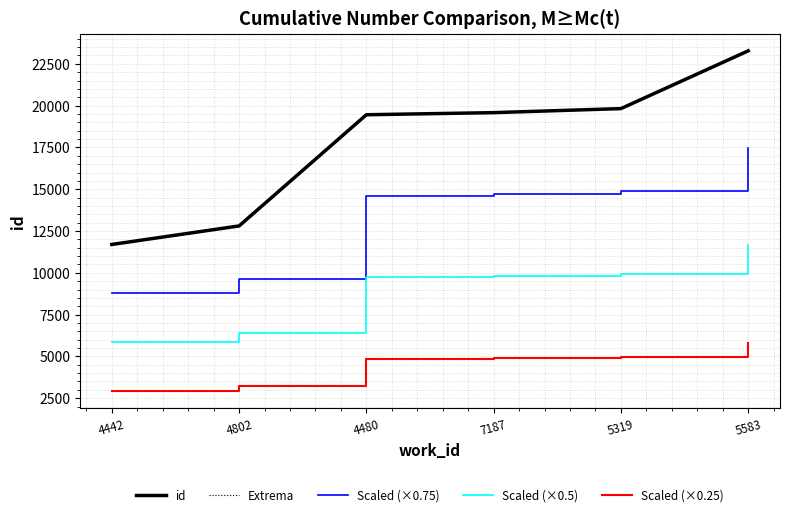

Does the chart have visible grid lines?

Yes